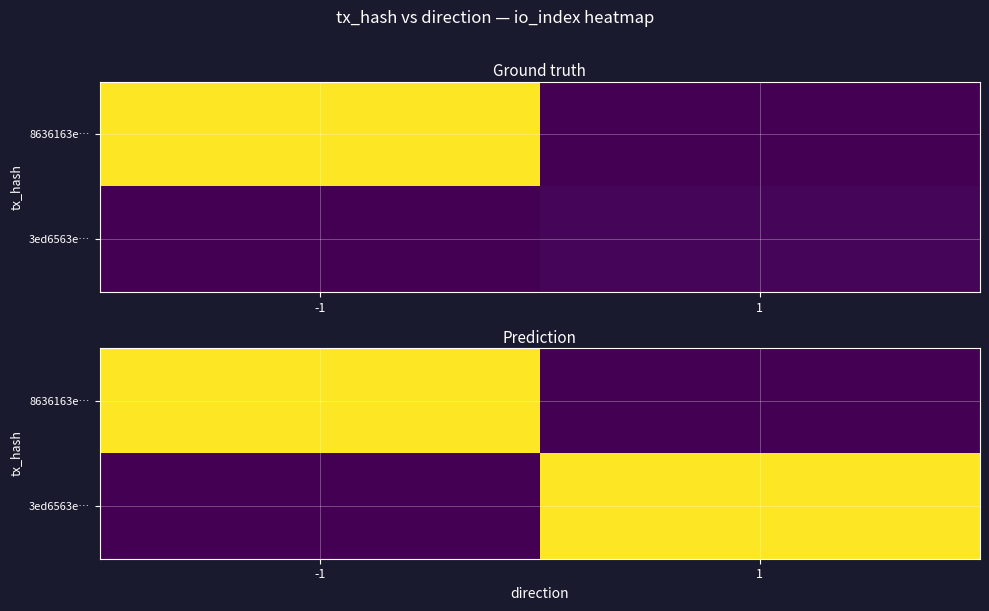

At which category is the sum across all series the highest?

-1